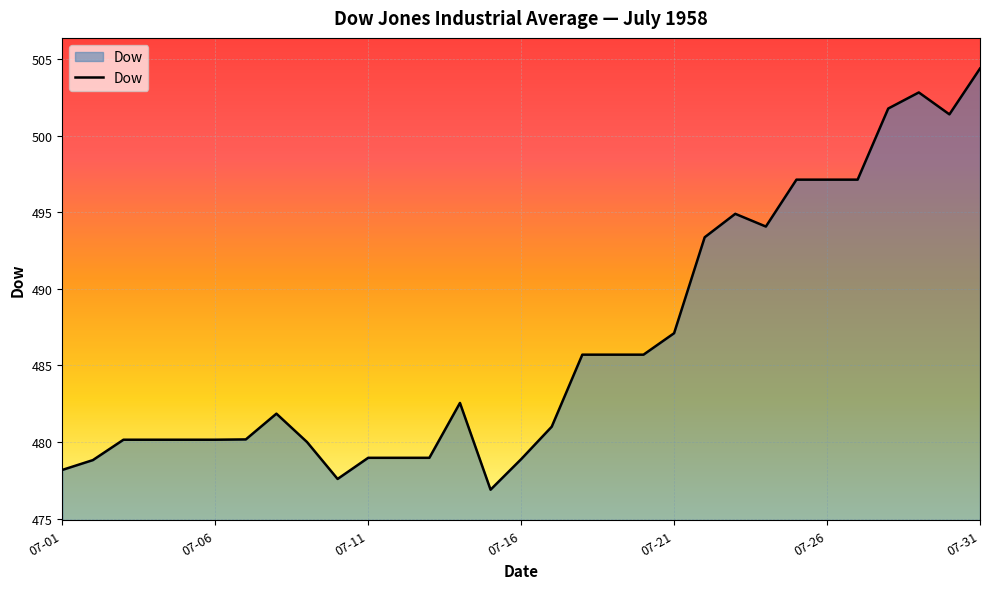

What is the difference between the maximum and minimum values?

27.5